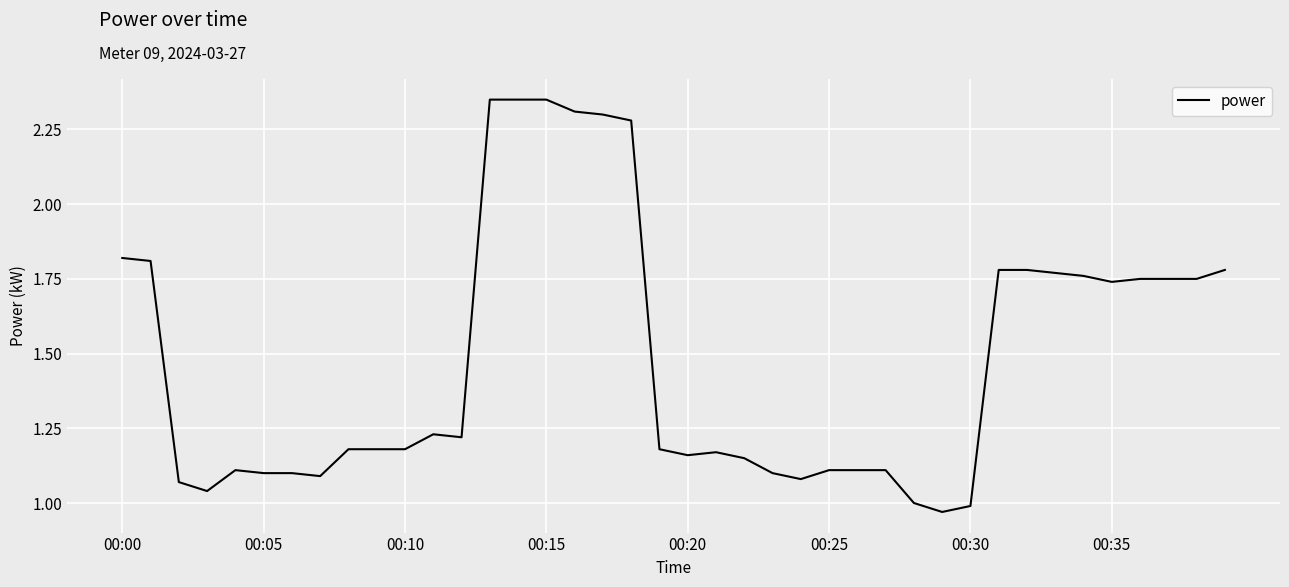

How many lines are shown in the chart?

1